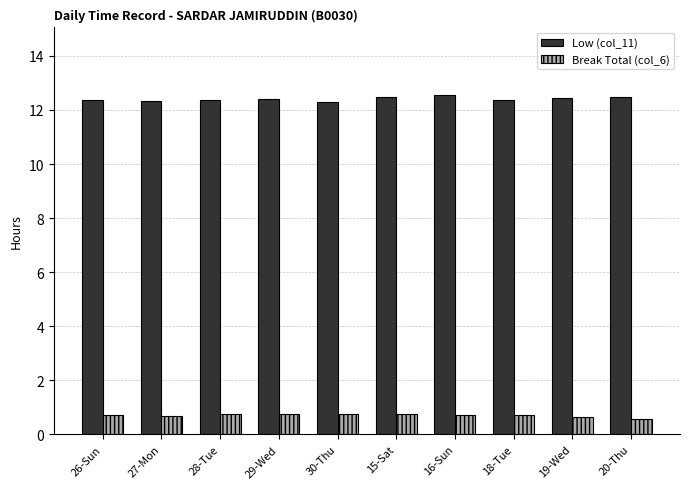

What position from the right is 28-Tue?

8